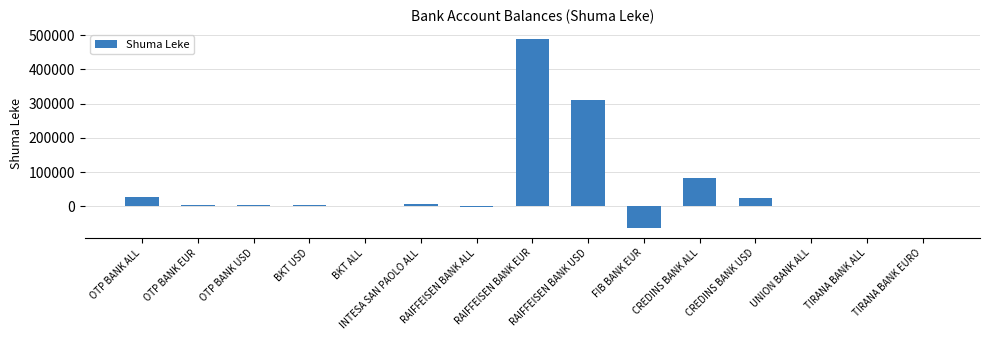

What is the maximum value shown in the chart?

487992.9